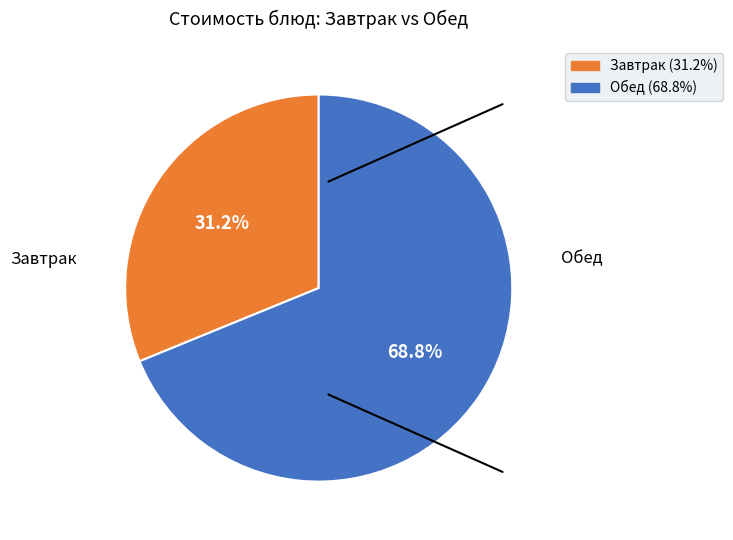

Does any single category account for the majority?

Yes